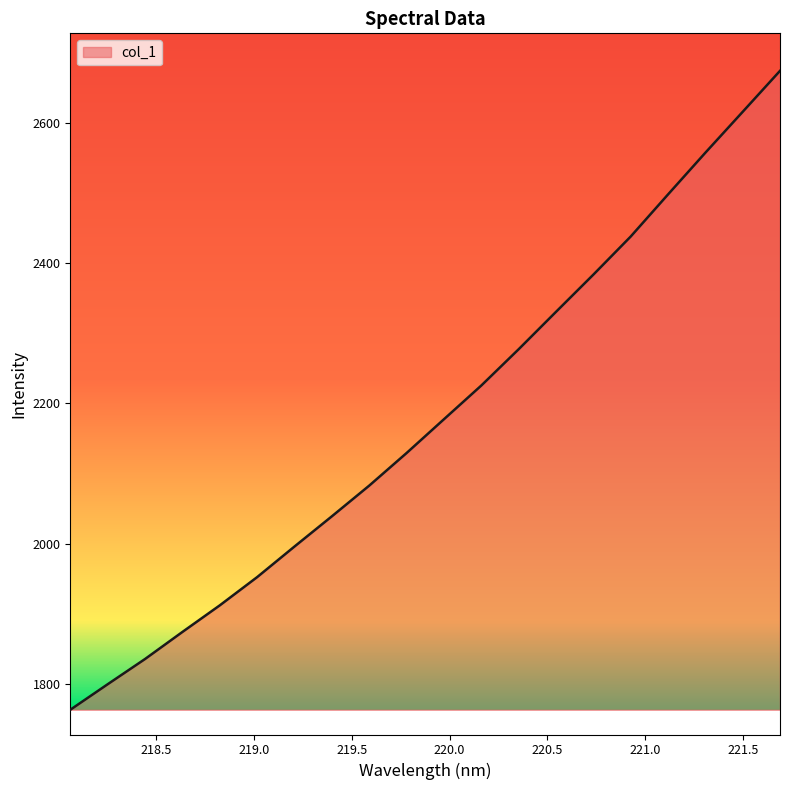

What is the greatest value displayed?

2674.2